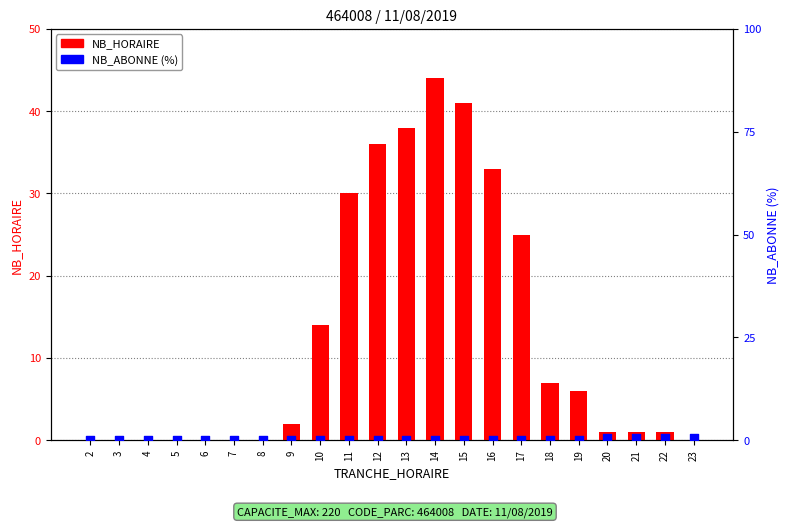

What are all the series names shown in the legend?

NB_HORAIRE, NB_ABONNE (%)